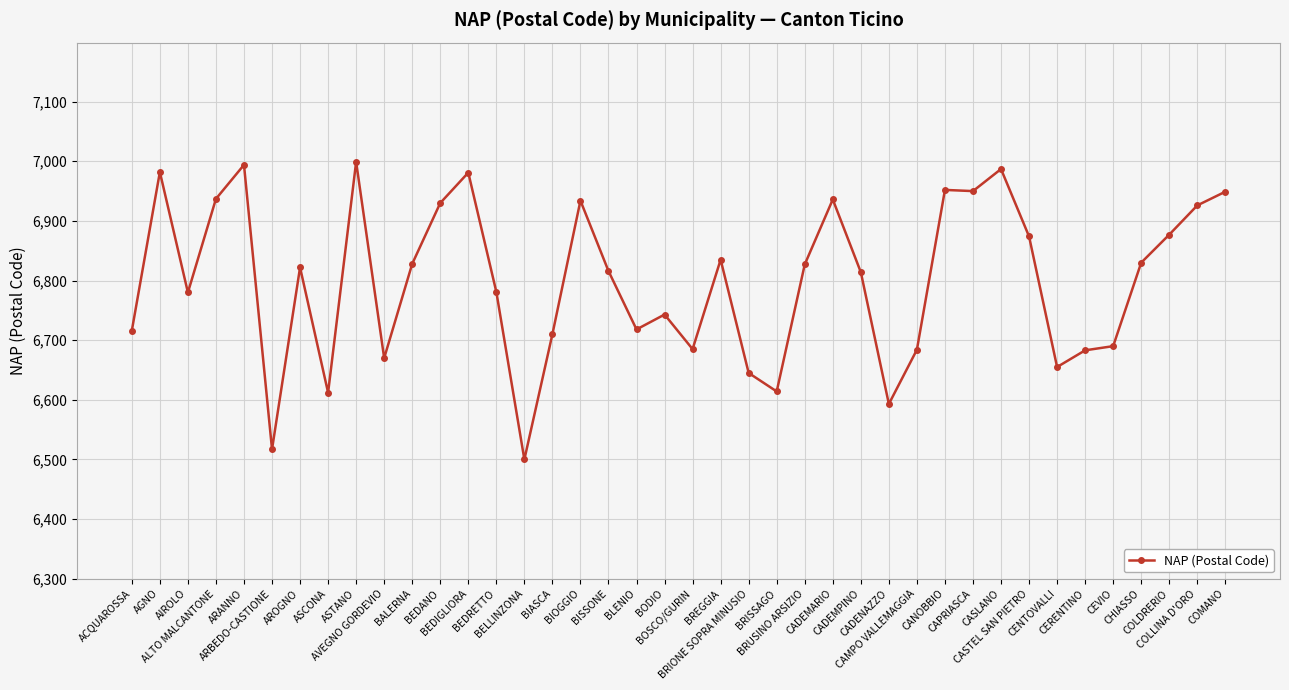

True or false: there are more than 2 points higher than both neighbors.

True